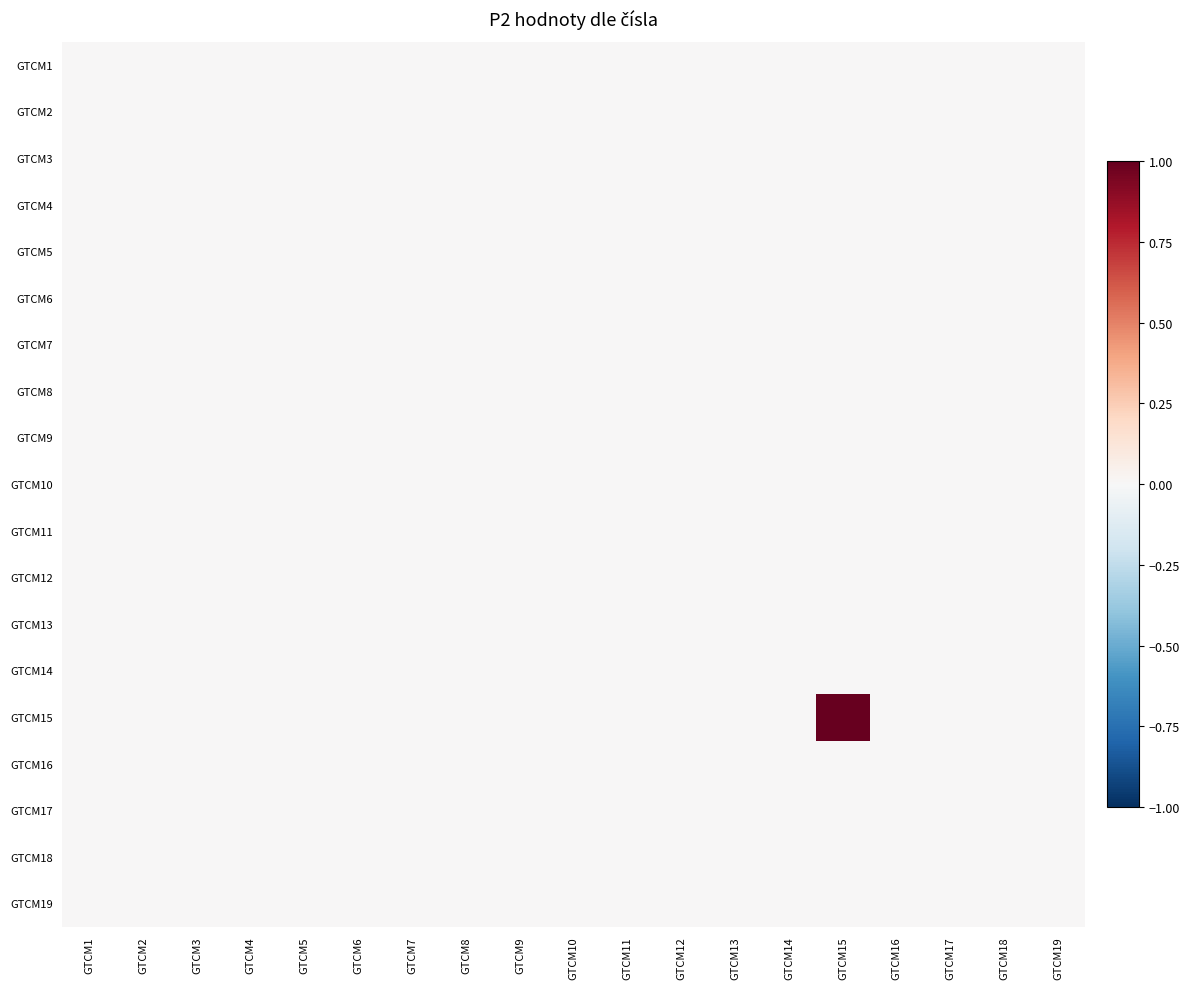

Reading left to right, what are all the values shown in this chart?

GTCM1: GTCM1=0	GTCM2=0	GTCM3=0	GTCM4=0	GTCM5=0	GTCM6=0	GTCM7=0	GTCM8=0	GTCM9=0	GTCM10=0	GTCM11=0	GTCM12=0	GTCM13=0	GTCM14=0	GTCM15=0	GTCM16=0	GTCM17=0	GTCM18=0	GTCM19=0
GTCM2: GTCM1=0	GTCM2=0	GTCM3=0	GTCM4=0	GTCM5=0	GTCM6=0	GTCM7=0	GTCM8=0	GTCM9=0	GTCM10=0	GTCM11=0	GTCM12=0	GTCM13=0	GTCM14=0	GTCM15=0	GTCM16=0	GTCM17=0	GTCM18=0	GTCM19=0
GTCM3: GTCM1=0	GTCM2=0	GTCM3=0	GTCM4=0	GTCM5=0	GTCM6=0	GTCM7=0	GTCM8=0	GTCM9=0	GTCM10=0	GTCM11=0	GTCM12=0	GTCM13=0	GTCM14=0	GTCM15=0	GTCM16=0	GTCM17=0	GTCM18=0	GTCM19=0
GTCM4: GTCM1=0	GTCM2=0	GTCM3=0	GTCM4=0	GTCM5=0	GTCM6=0	GTCM7=0	GTCM8=0	GTCM9=0	GTCM10=0	GTCM11=0	GTCM12=0	GTCM13=0	GTCM14=0	GTCM15=0	GTCM16=0	GTCM17=0	GTCM18=0	GTCM19=0
GTCM5: GTCM1=0	GTCM2=0	GTCM3=0	GTCM4=0	GTCM5=0	GTCM6=0	GTCM7=0	GTCM8=0	GTCM9=0	GTCM10=0	GTCM11=0	GTCM12=0	GTCM13=0	GTCM14=0	GTCM15=0	GTCM16=0	GTCM17=0	GTCM18=0	GTCM19=0
GTCM6: GTCM1=0	GTCM2=0	GTCM3=0	GTCM4=0	GTCM5=0	GTCM6=0	GTCM7=0	GTCM8=0	GTCM9=0	GTCM10=0	GTCM11=0	GTCM12=0	GTCM13=0	GTCM14=0	GTCM15=0	GTCM16=0	GTCM17=0	GTCM18=0	GTCM19=0
GTCM7: GTCM1=0	GTCM2=0	GTCM3=0	GTCM4=0	GTCM5=0	GTCM6=0	GTCM7=0	GTCM8=0	GTCM9=0	GTCM10=0	GTCM11=0	GTCM12=0	GTCM13=0	GTCM14=0	GTCM15=0	GTCM16=0	GTCM17=0	GTCM18=0	GTCM19=0
GTCM8: GTCM1=0	GTCM2=0	GTCM3=0	GTCM4=0	GTCM5=0	GTCM6=0	GTCM7=0	GTCM8=0	GTCM9=0	GTCM10=0	GTCM11=0	GTCM12=0	GTCM13=0	GTCM14=0	GTCM15=0	GTCM16=0	GTCM17=0	GTCM18=0	GTCM19=0
GTCM9: GTCM1=0	GTCM2=0	GTCM3=0	GTCM4=0	GTCM5=0	GTCM6=0	GTCM7=0	GTCM8=0	GTCM9=0	GTCM10=0	GTCM11=0	GTCM12=0	GTCM13=0	GTCM14=0	GTCM15=0	GTCM16=0	GTCM17=0	GTCM18=0	GTCM19=0
GTCM10: GTCM1=0	GTCM2=0	GTCM3=0	GTCM4=0	GTCM5=0	GTCM6=0	GTCM7=0	GTCM8=0	GTCM9=0	GTCM10=0	GTCM11=0	GTCM12=0	GTCM13=0	GTCM14=0	GTCM15=0	GTCM16=0	GTCM17=0	GTCM18=0	GTCM19=0
GTCM11: GTCM1=0	GTCM2=0	GTCM3=0	GTCM4=0	GTCM5=0	GTCM6=0	GTCM7=0	GTCM8=0	GTCM9=0	GTCM10=0	GTCM11=0	GTCM12=0	GTCM13=0	GTCM14=0	GTCM15=0	GTCM16=0	GTCM17=0	GTCM18=0	GTCM19=0
GTCM12: GTCM1=0	GTCM2=0	GTCM3=0	GTCM4=0	GTCM5=0	GTCM6=0	GTCM7=0	GTCM8=0	GTCM9=0	GTCM10=0	GTCM11=0	GTCM12=0	GTCM13=0	GTCM14=0	GTCM15=0	GTCM16=0	GTCM17=0	GTCM18=0	GTCM19=0
GTCM13: GTCM1=0	GTCM2=0	GTCM3=0	GTCM4=0	GTCM5=0	GTCM6=0	GTCM7=0	GTCM8=0	GTCM9=0	GTCM10=0	GTCM11=0	GTCM12=0	GTCM13=0	GTCM14=0	GTCM15=0	GTCM16=0	GTCM17=0	GTCM18=0	GTCM19=0
GTCM14: GTCM1=0	GTCM2=0	GTCM3=0	GTCM4=0	GTCM5=0	GTCM6=0	GTCM7=0	GTCM8=0	GTCM9=0	GTCM10=0	GTCM11=0	GTCM12=0	GTCM13=0	GTCM14=0	GTCM15=0	GTCM16=0	GTCM17=0	GTCM18=0	GTCM19=0
GTCM15: GTCM1=0	GTCM2=0	GTCM3=0	GTCM4=0	GTCM5=0	GTCM6=0	GTCM7=0	GTCM8=0	GTCM9=0	GTCM10=0	GTCM11=0	GTCM12=0	GTCM13=0	GTCM14=0	GTCM15=1	GTCM16=0	GTCM17=0	GTCM18=0	GTCM19=0
GTCM16: GTCM1=0	GTCM2=0	GTCM3=0	GTCM4=0	GTCM5=0	GTCM6=0	GTCM7=0	GTCM8=0	GTCM9=0	GTCM10=0	GTCM11=0	GTCM12=0	GTCM13=0	GTCM14=0	GTCM15=0	GTCM16=0	GTCM17=0	GTCM18=0	GTCM19=0
GTCM17: GTCM1=0	GTCM2=0	GTCM3=0	GTCM4=0	GTCM5=0	GTCM6=0	GTCM7=0	GTCM8=0	GTCM9=0	GTCM10=0	GTCM11=0	GTCM12=0	GTCM13=0	GTCM14=0	GTCM15=0	GTCM16=0	GTCM17=0	GTCM18=0	GTCM19=0
GTCM18: GTCM1=0	GTCM2=0	GTCM3=0	GTCM4=0	GTCM5=0	GTCM6=0	GTCM7=0	GTCM8=0	GTCM9=0	GTCM10=0	GTCM11=0	GTCM12=0	GTCM13=0	GTCM14=0	GTCM15=0	GTCM16=0	GTCM17=0	GTCM18=0	GTCM19=0
GTCM19: GTCM1=0	GTCM2=0	GTCM3=0	GTCM4=0	GTCM5=0	GTCM6=0	GTCM7=0	GTCM8=0	GTCM9=0	GTCM10=0	GTCM11=0	GTCM12=0	GTCM13=0	GTCM14=0	GTCM15=0	GTCM16=0	GTCM17=0	GTCM18=0	GTCM19=0